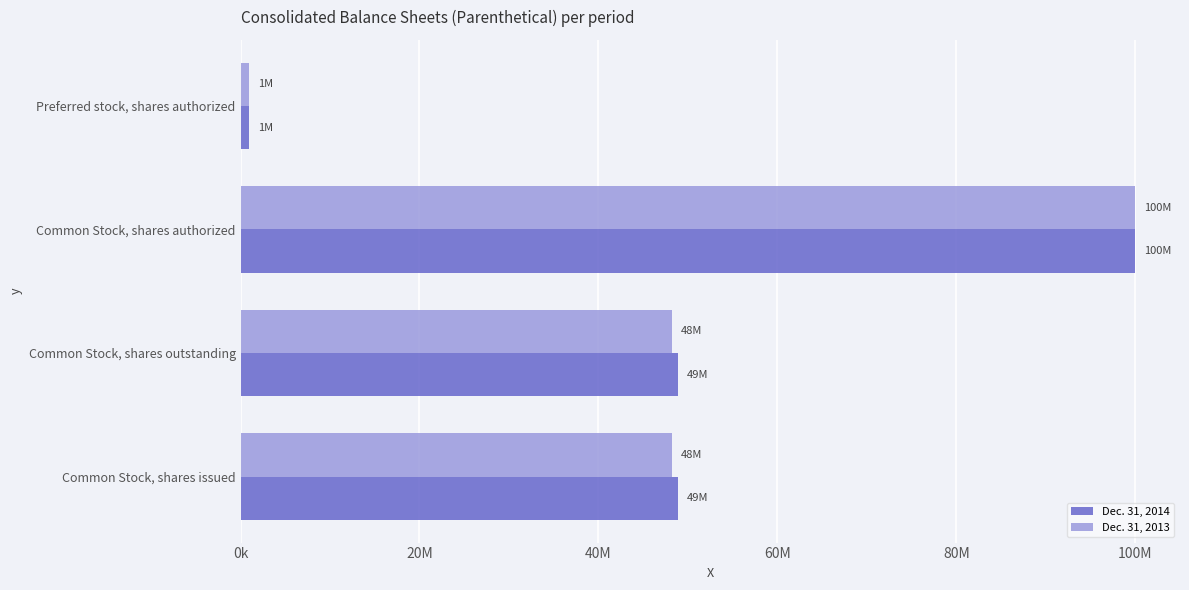

Rank the series by their maximum value, from lowest to highest.

Dec. 31, 2014, Dec. 31, 2013